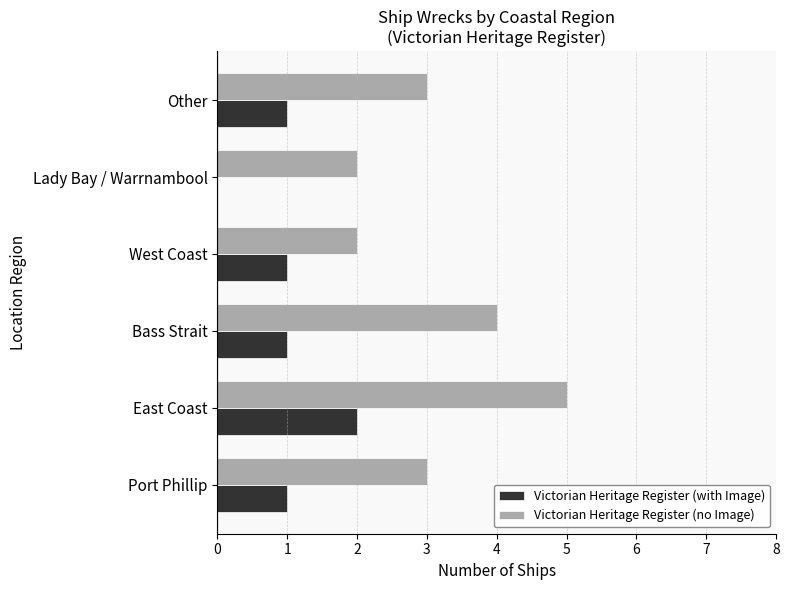

What is the average value of the Victorian Heritage Register (no Image) series?

3